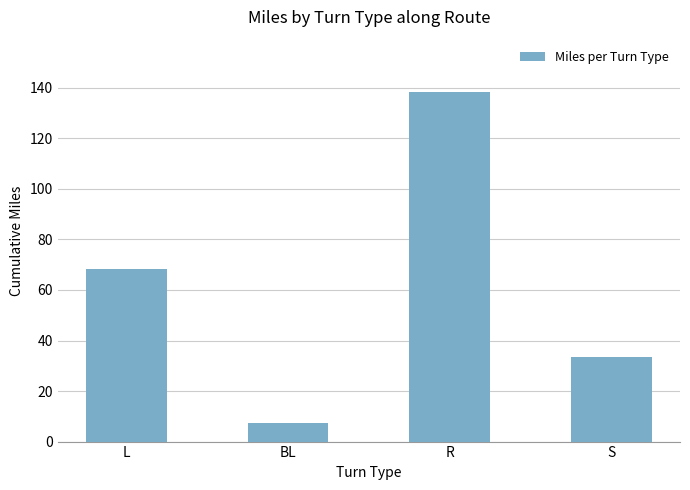

What position from the right is S?

1